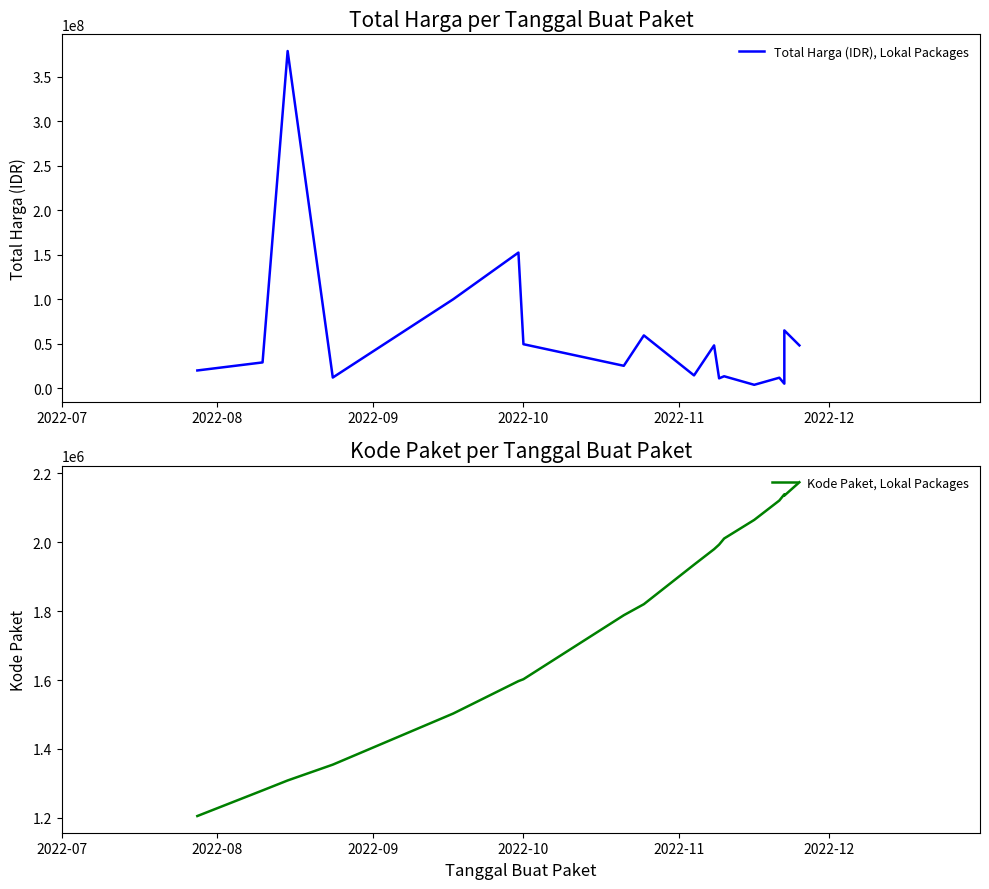

What is the lowest value of the Total Harga (IDR), Lokal Packages series?

3825000